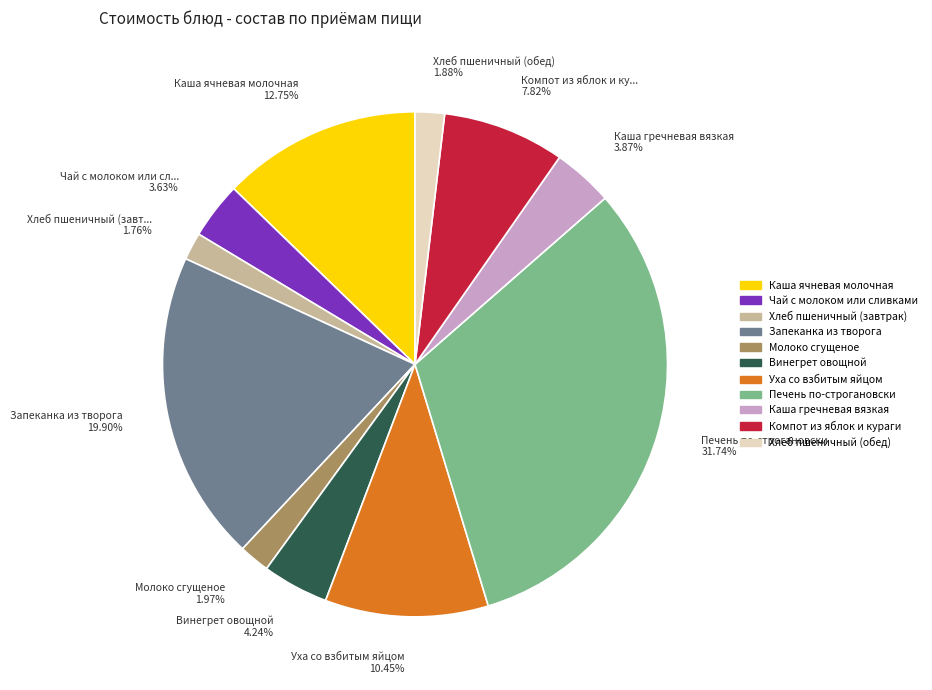

Between Хлеб пшеничный (обед) and Каша ячневая молочная, which is larger?

Каша ячневая молочная